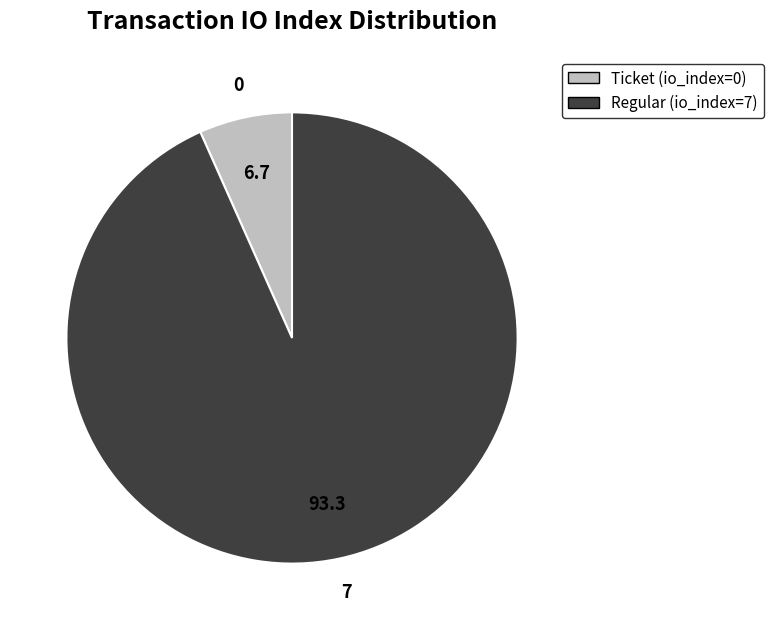

How many slices are in this pie chart?

2